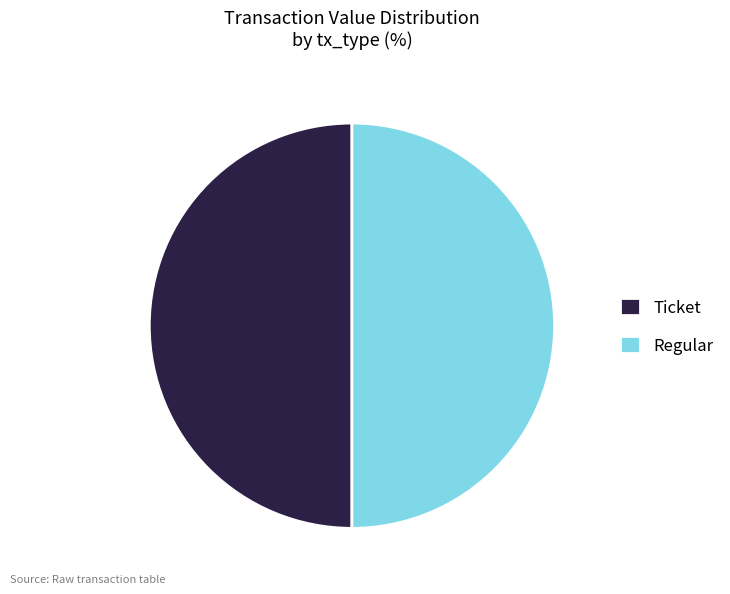

What is the ratio of the value at Ticket to the value at Regular?

1.0